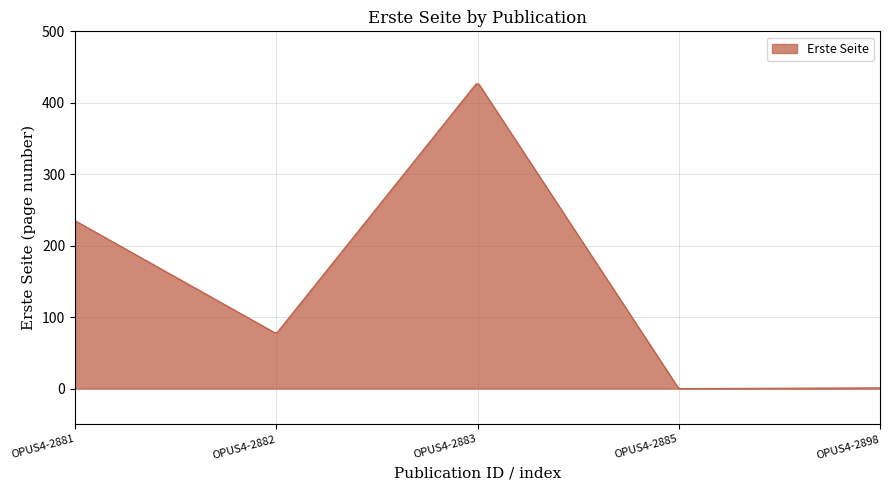

What is the sum of all values?

46761.9